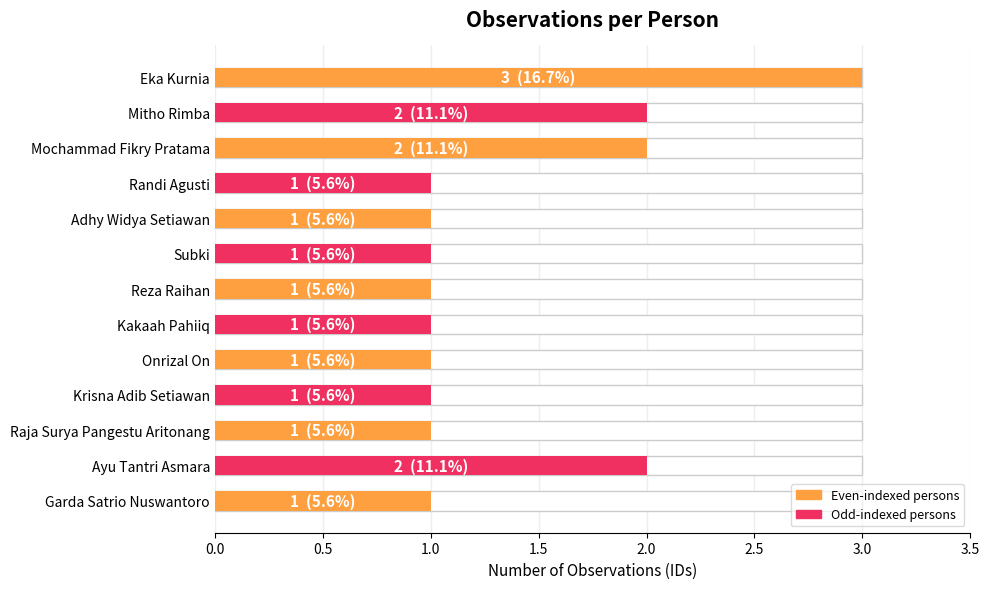

What is the difference between the maximum and minimum values?

2